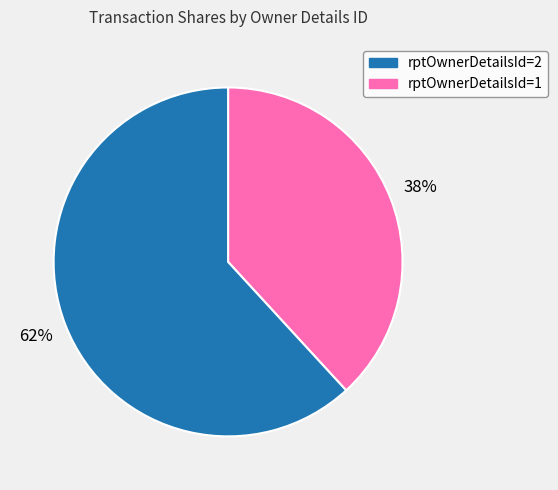

Is there any slice that represents more than half of the pie?

Yes